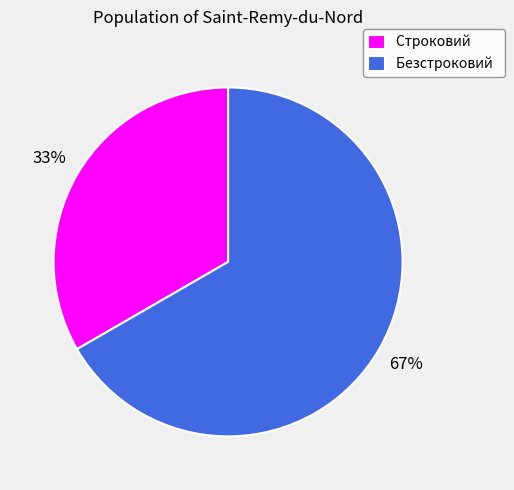

To the nearest percent, what is the average slice percentage?

50%